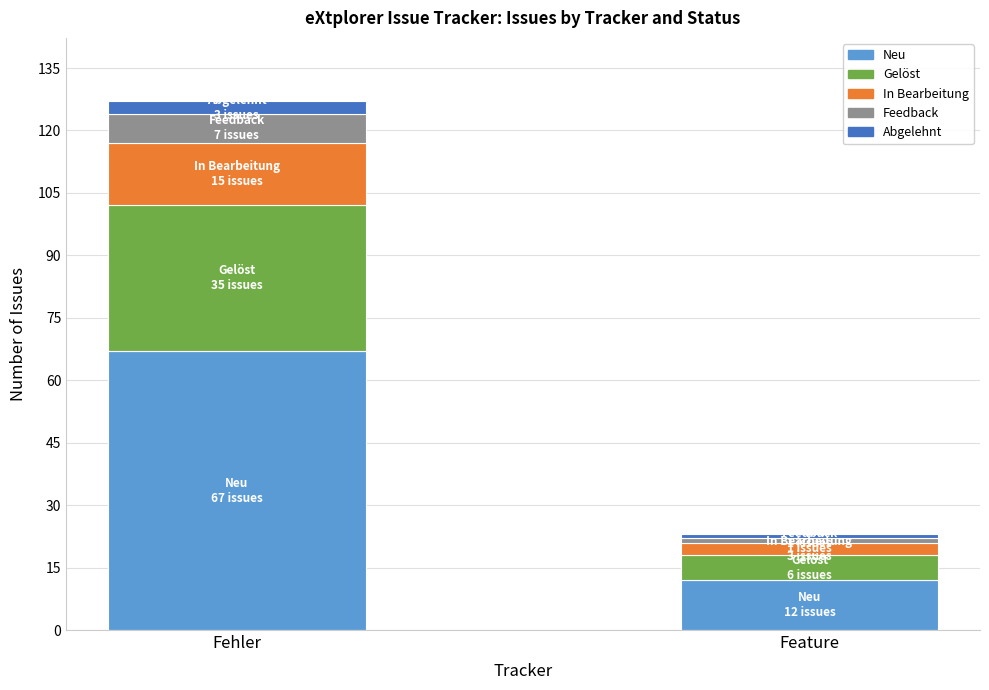

Which category has the lowest value in the Neu series?

Feature